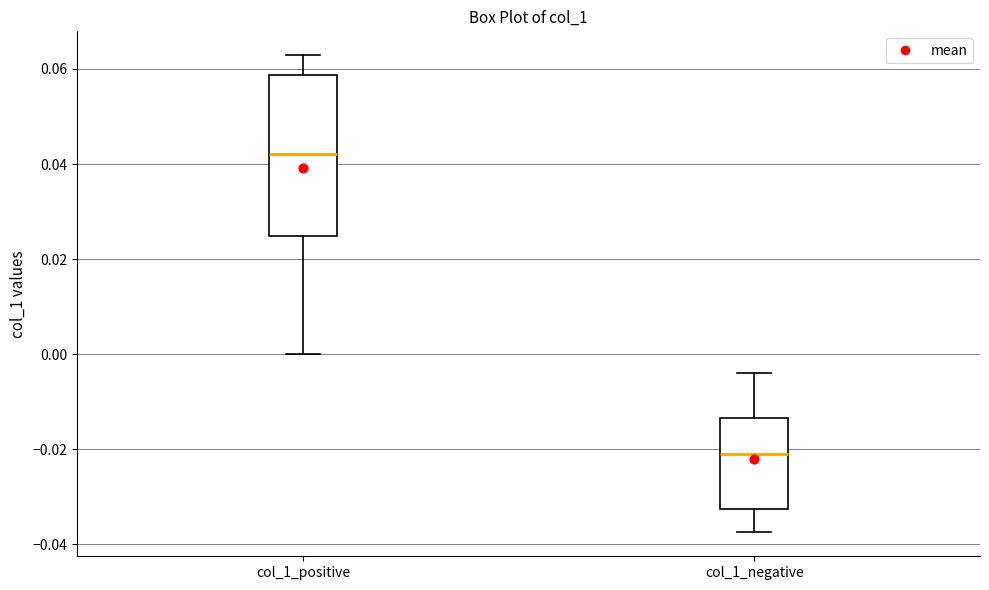

Which box is the tallest, from its lower edge to its upper edge?

col_1_positive